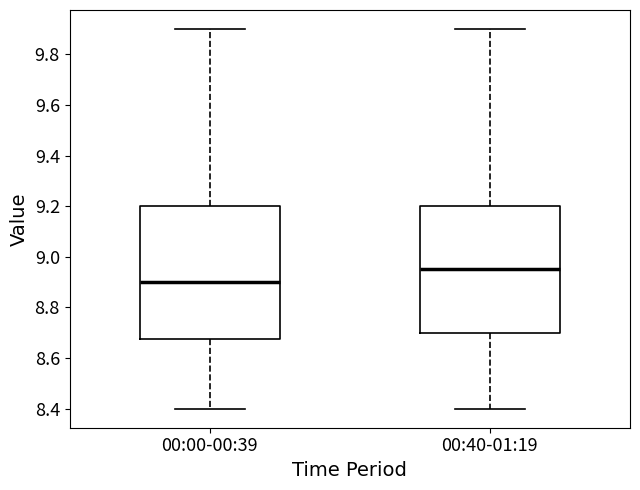

Reading left to right, read every box against the y-axis: the position of its median line, the range the box covers, and the ends of its whiskers. The values are not printed on the chart, so give them approximately, as read against the axis.

00:00-00:39: median 8.90, box 8.68 to 9.20, whiskers 8.40 to 9.90
00:40-01:19: median 8.96, box 8.70 to 9.20, whiskers 8.40 to 9.90